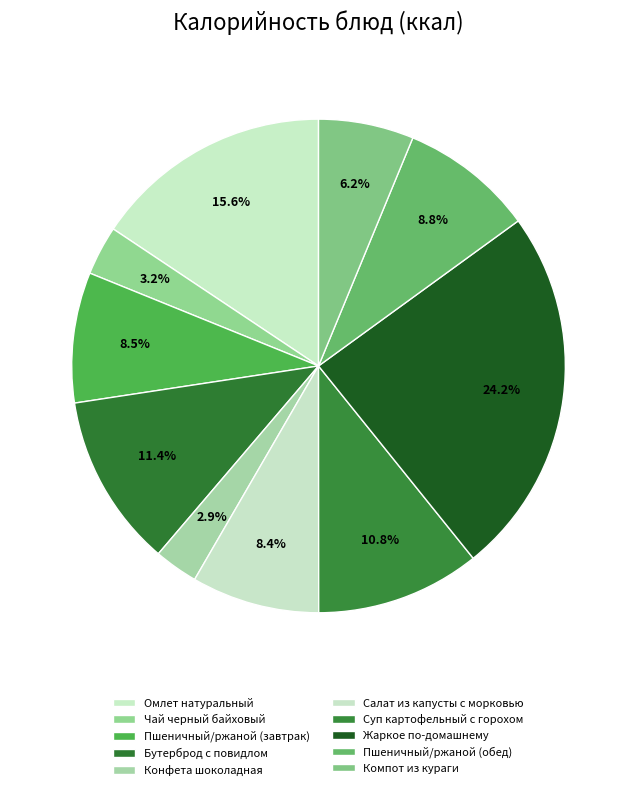

What percentage is the Чай черный байховый slice, to the nearest percent?

3%